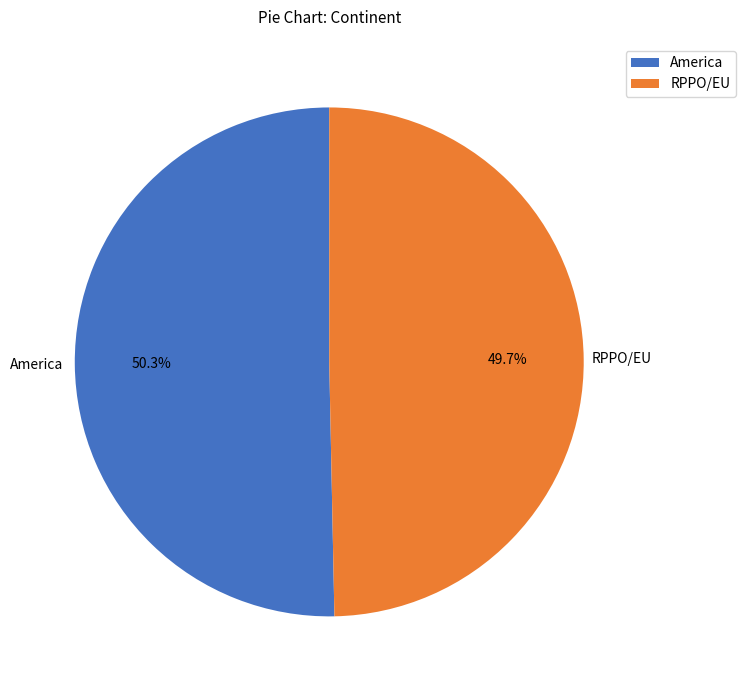

Combined, do America and RPPO/EU account for over 50%?

Yes